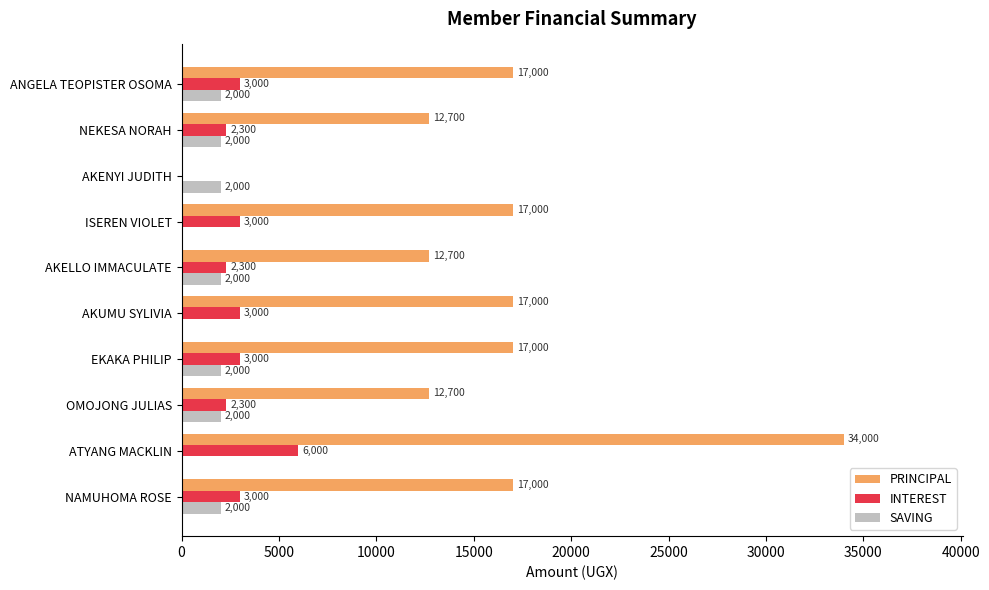

Which series has the widest spread of values?

PRINCIPAL